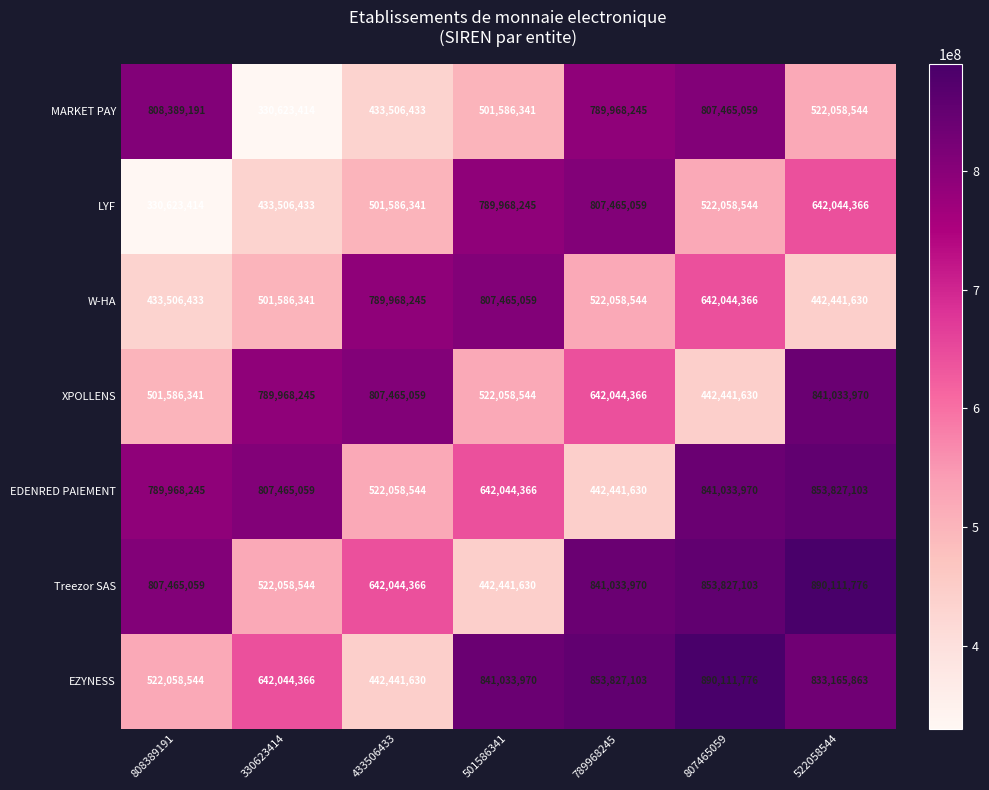

What is the sum of the EDENRED PAIEMENT values at 433506433 and 330623414?

1329523603